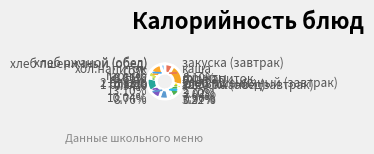

What is the largest slice in the pie chart?

каша